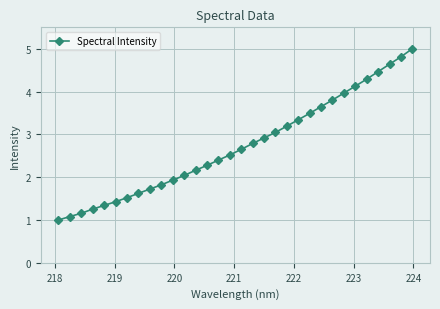

What is the greatest value displayed?

5.0